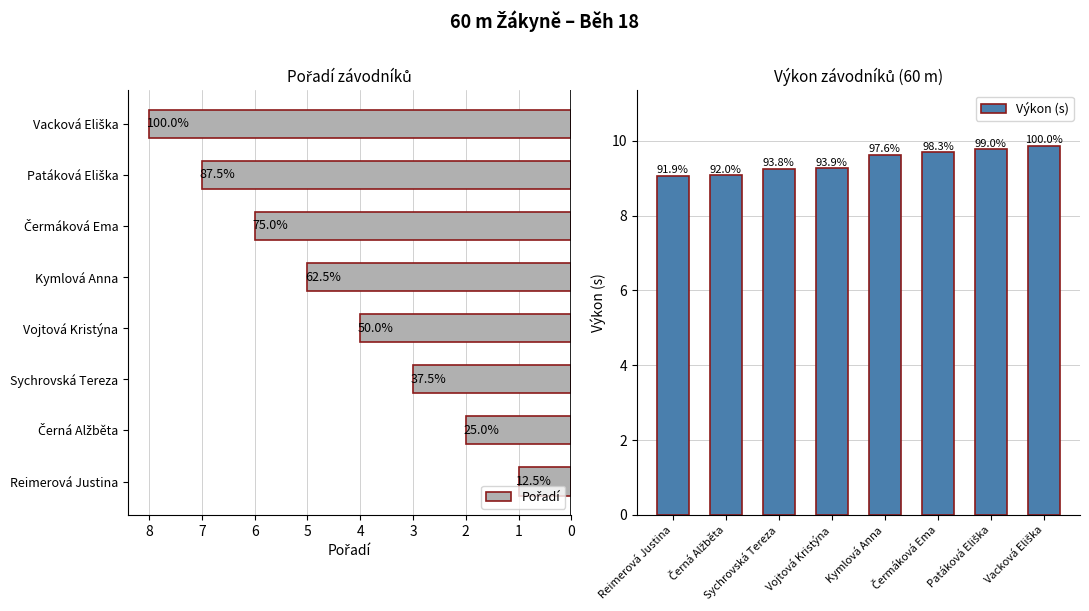

How many categories are shown in the chart?

8